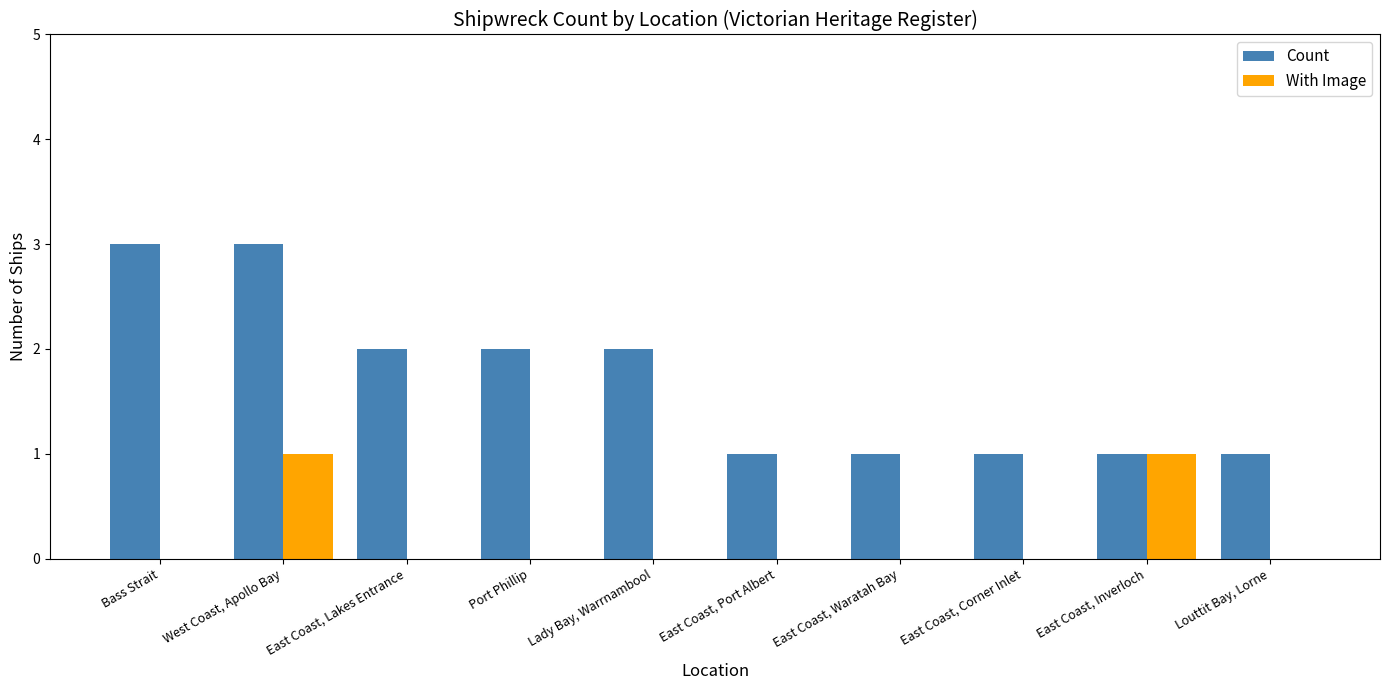

True or false: With Image has a value of 0 at Louttit Bay, Lorne.

True